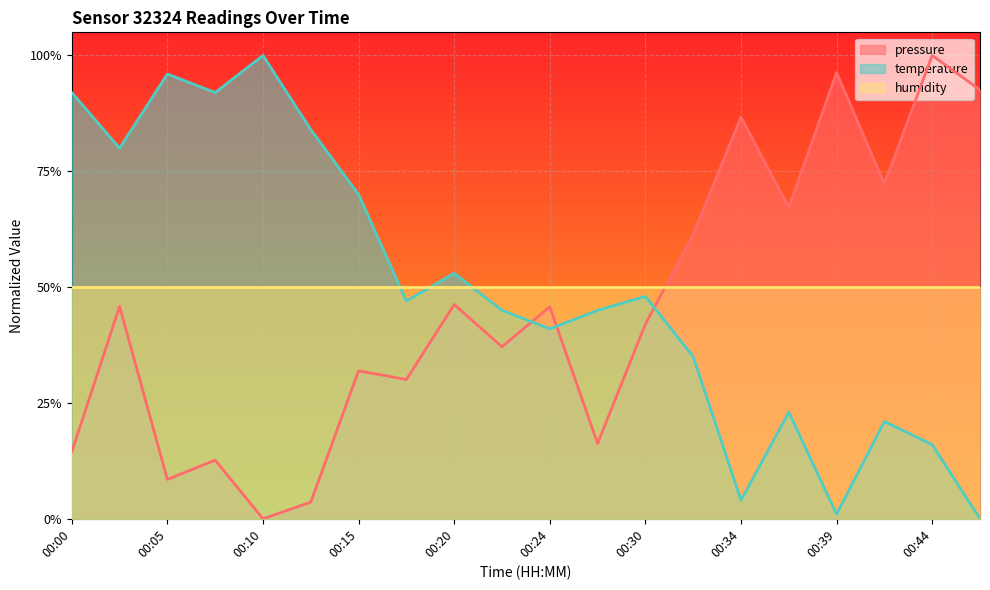

What are all the series names shown in the legend?

pressure, temperature, humidity